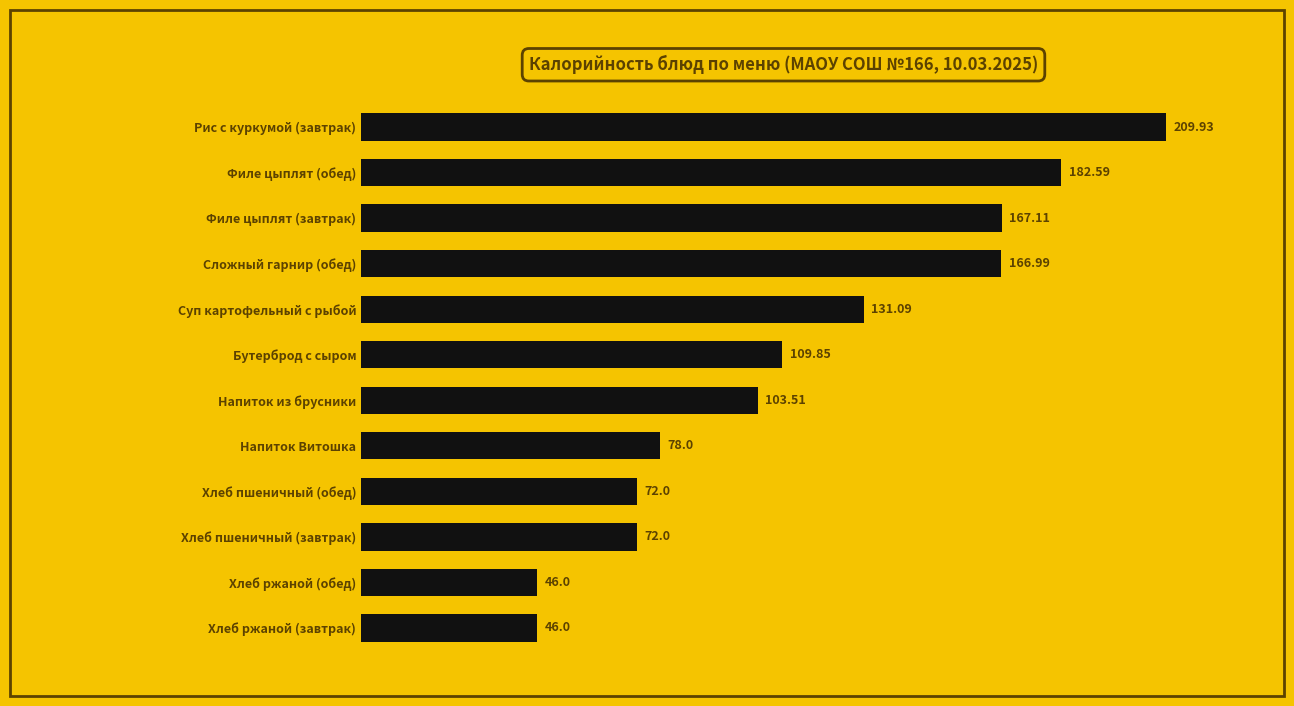

Which label corresponds to the largest value in the chart?

Рис с куркумой (завтрак)